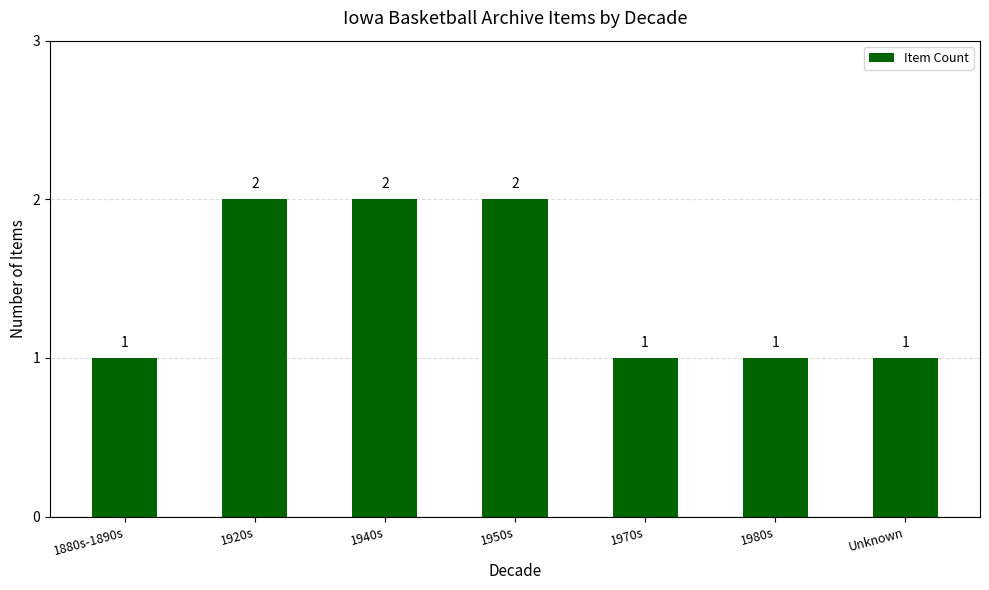

Is it true that the value at 1880s-1890s is 2?

False